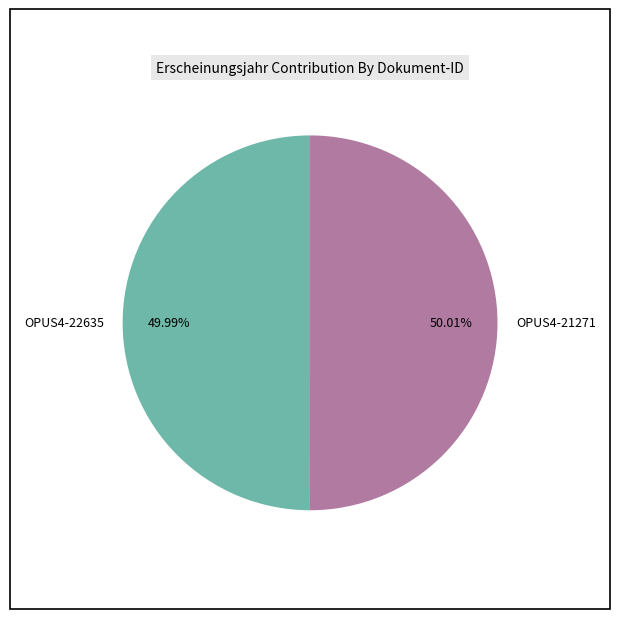

What is the ratio of the value at OPUS4-22635 to the value at OPUS4-21271?

1.0